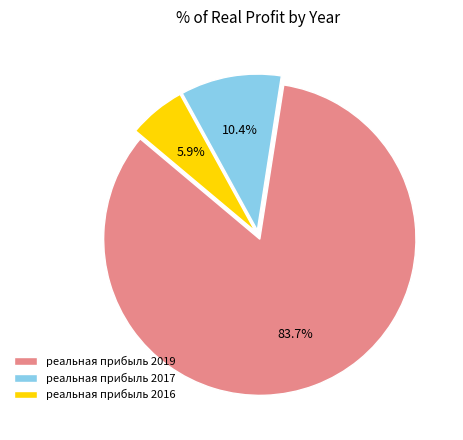

To the nearest percent, what is the difference between the реальная прибыль 2019 and реальная прибыль 2016 slice percentages?

78%